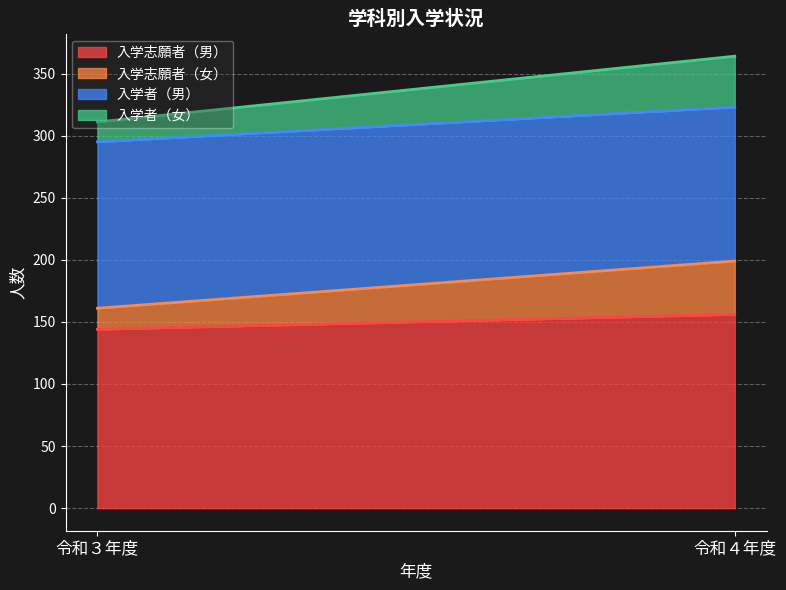

Count the number of data series in this chart.

4